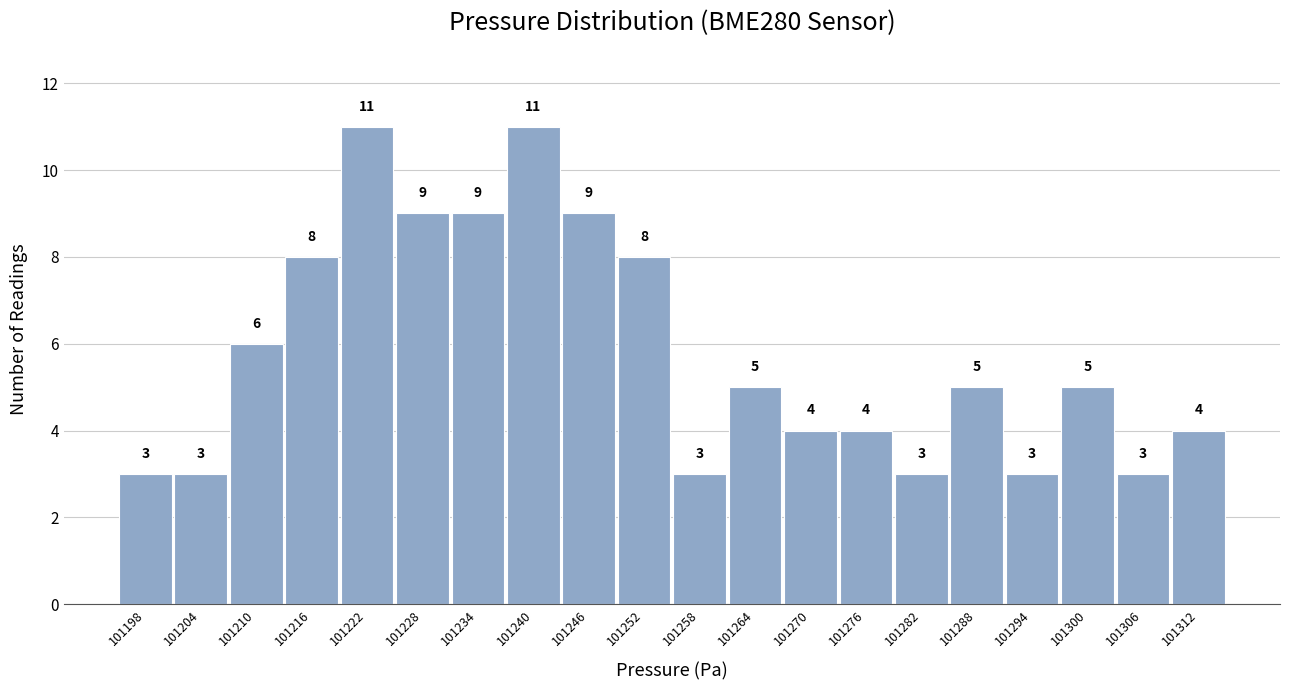

How tall is the bar that spans 101261 to 101267 on the x-axis? The bar edges are not printed on the chart, so give them approximately, as read against the axis.

5